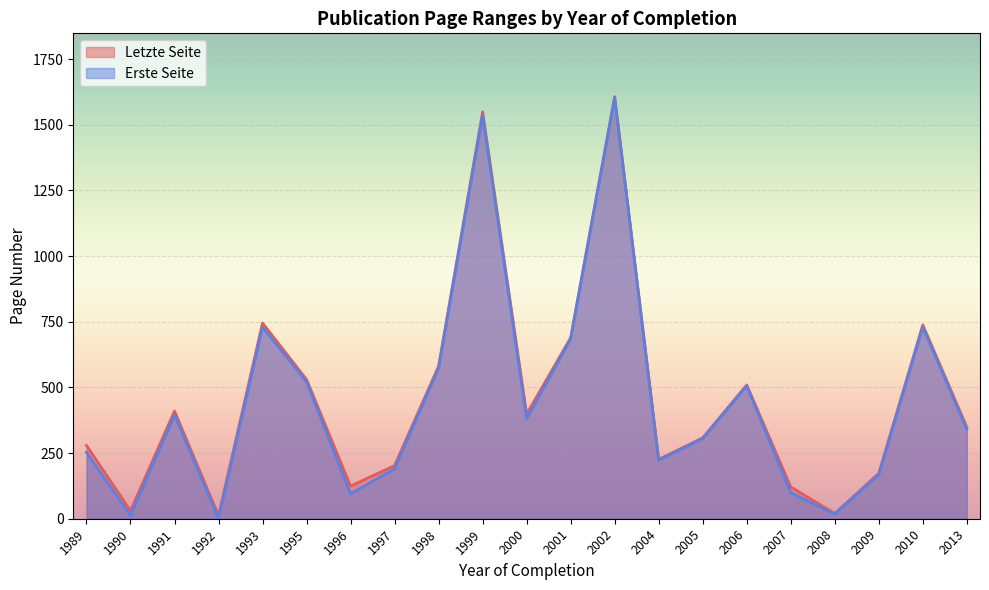

True or false: Letzte Seite and Erste Seite cross at least once.

False